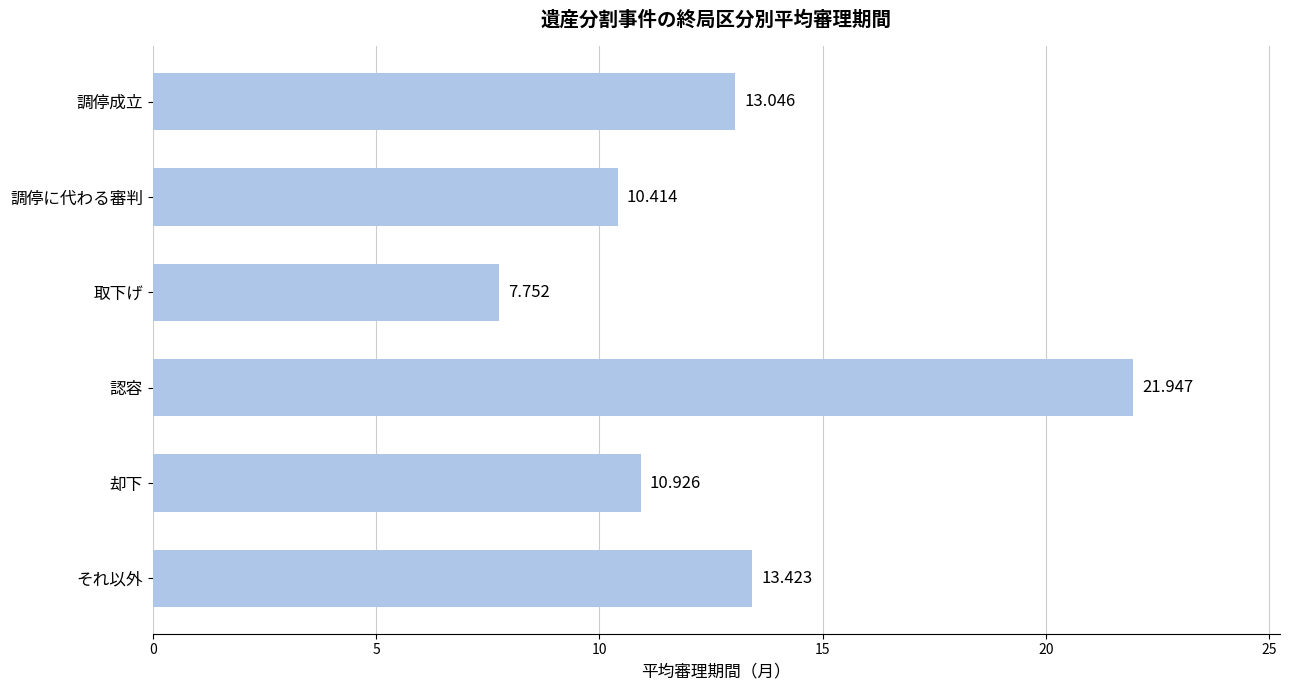

Which has a higher value, 調停に代わる審判 or 認容?

認容